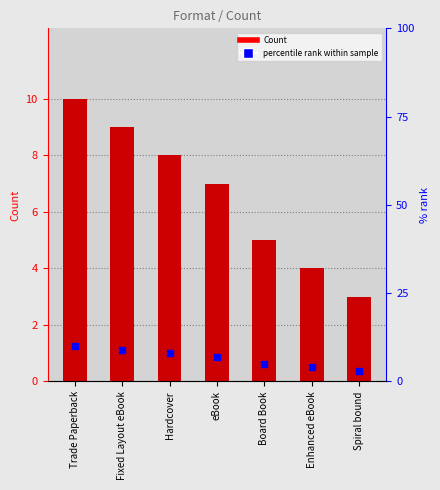

At which category is the sum across all series the highest?

Trade Paperback